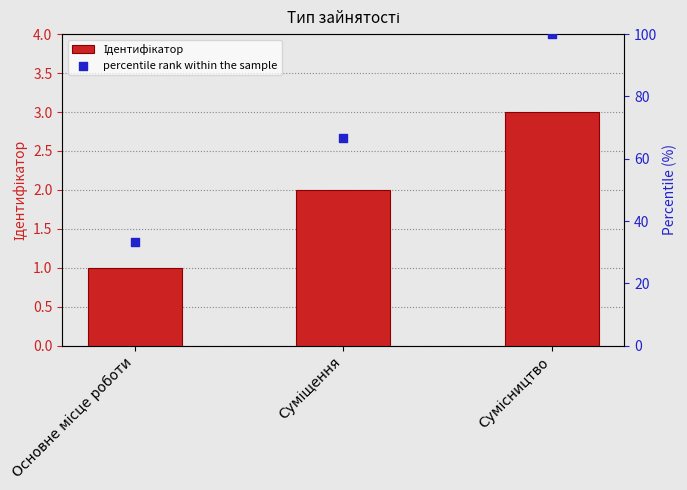

Is the value of percentile rank within the sample at Основне місце роботи greater than the value of Ідентифікатор at Основне місце роботи?

Yes